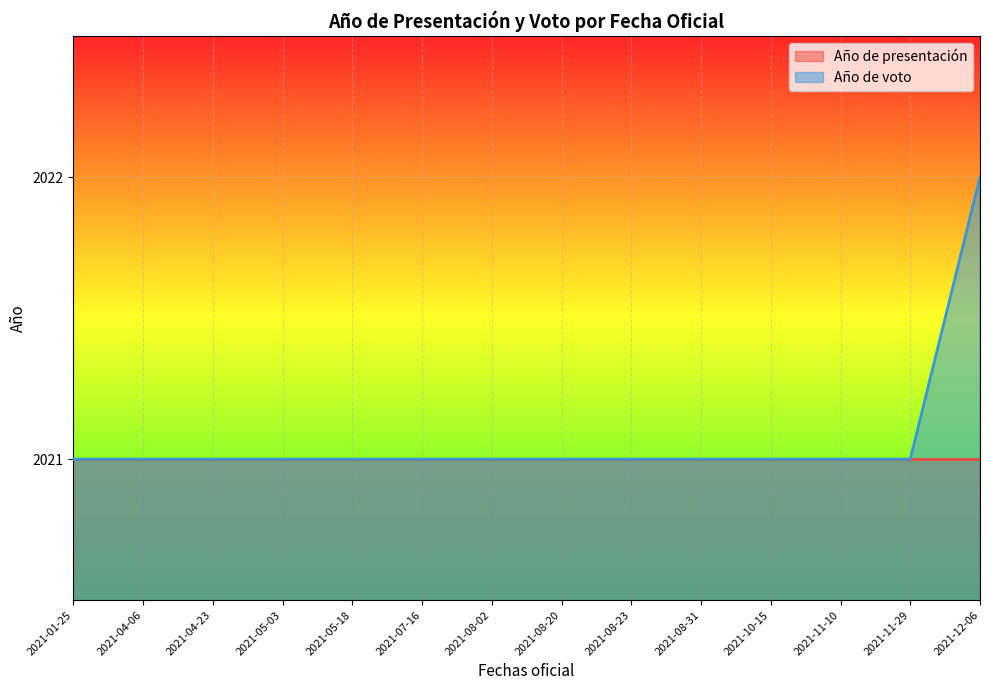

What is the maximum value for Año de voto?

2022